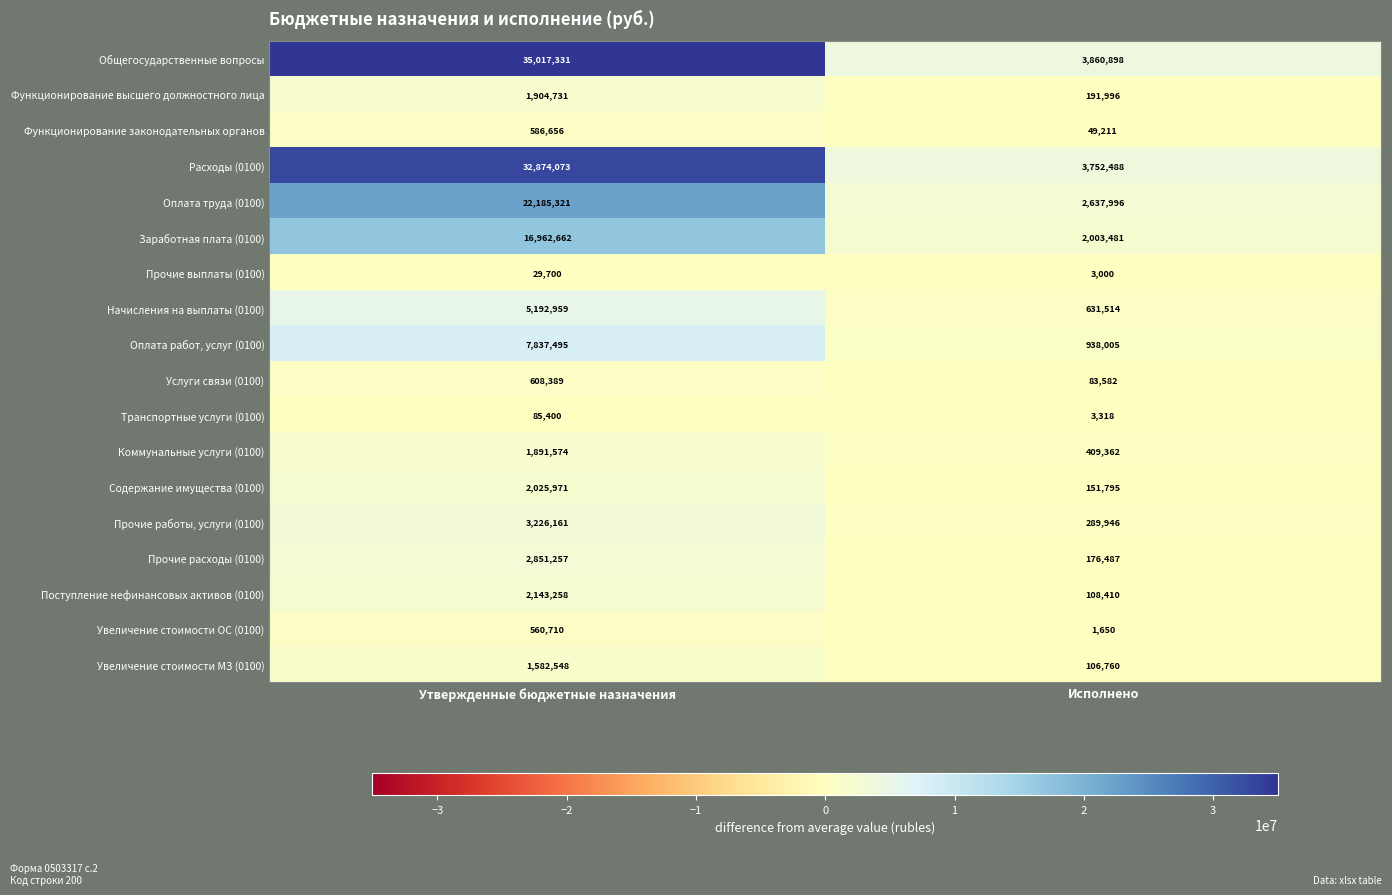

What is the average value of the Прочие работы, услуги (0100) series?

1758054